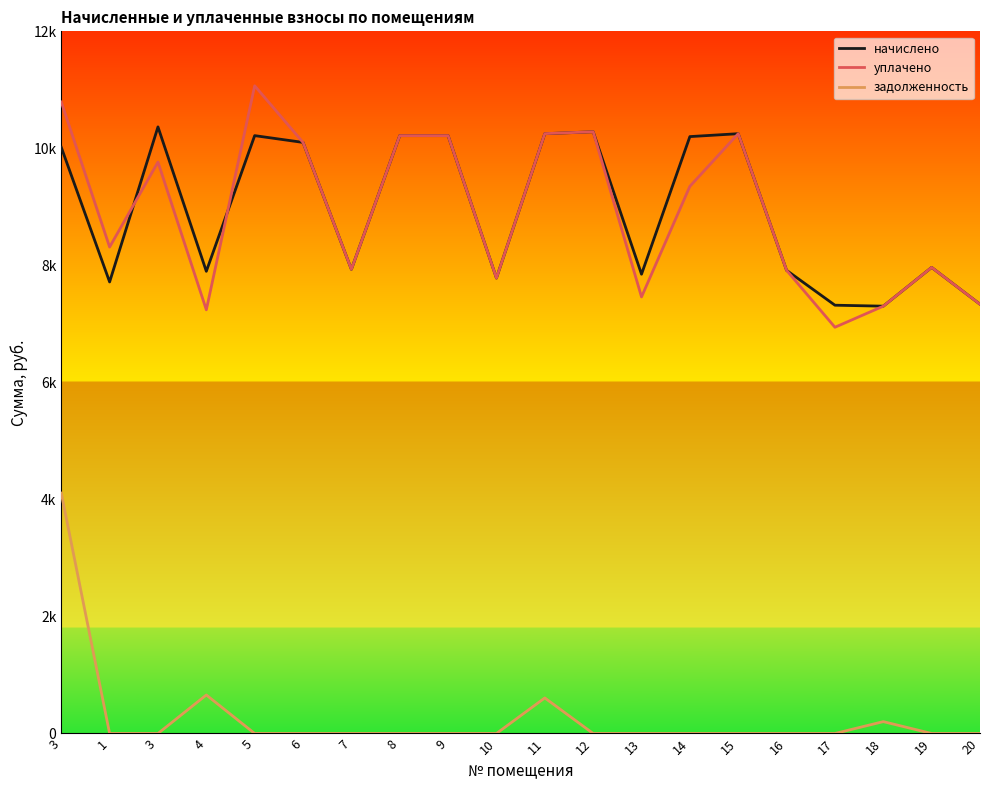

What is the difference between the maximum and minimum values in the задолженность series?

4108.9